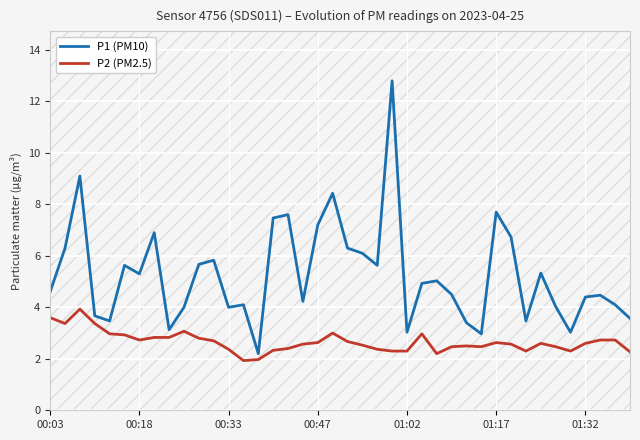

Rank the series by their average value, from highest to lowest.

P1 (PM10), P2 (PM2.5)